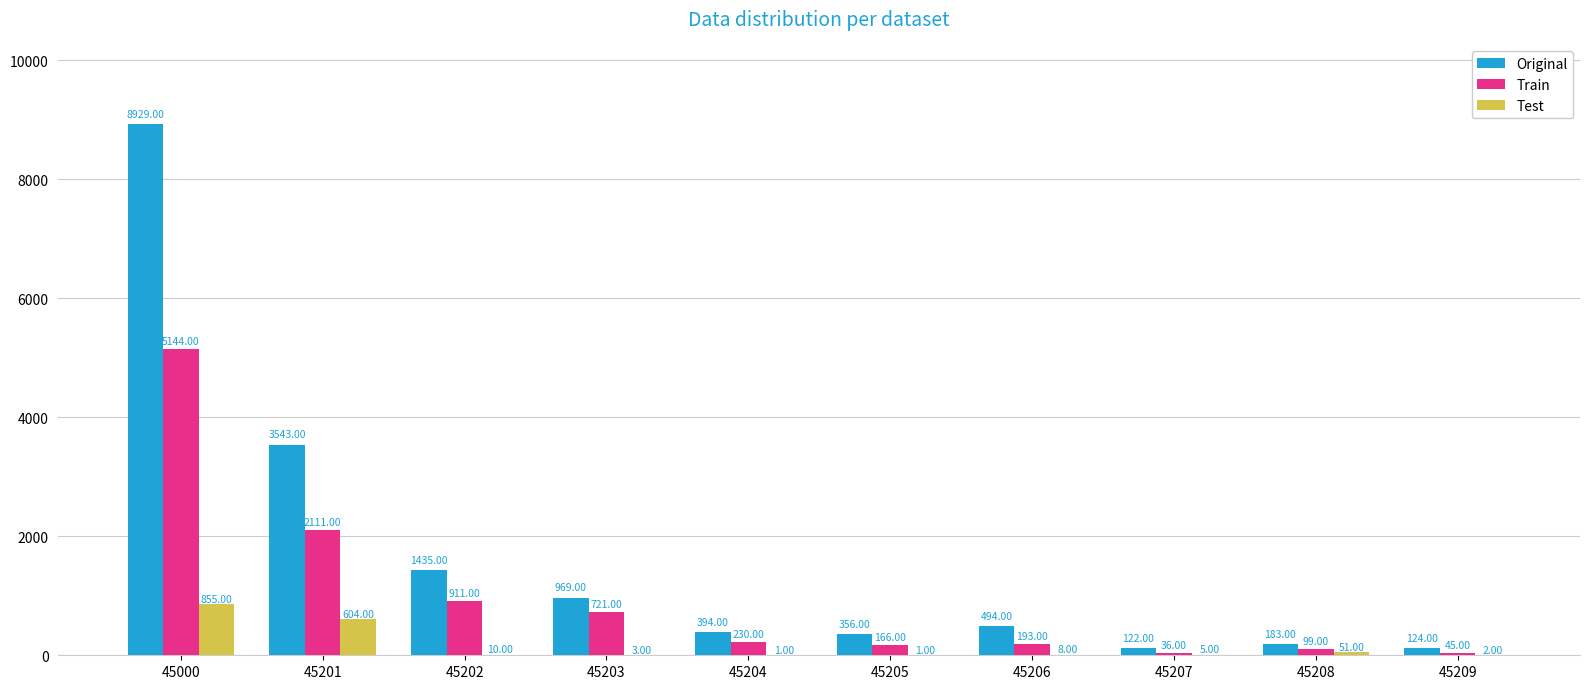

Reading left to right, what are all the values shown in this chart?

Original: 8929	3543	1435	969	394	356	494	122	183	124
Train: 5144	2111	911	721	230	166	193	36	99	45
Test: 855	604	10	3	1	1	8	5	51	2